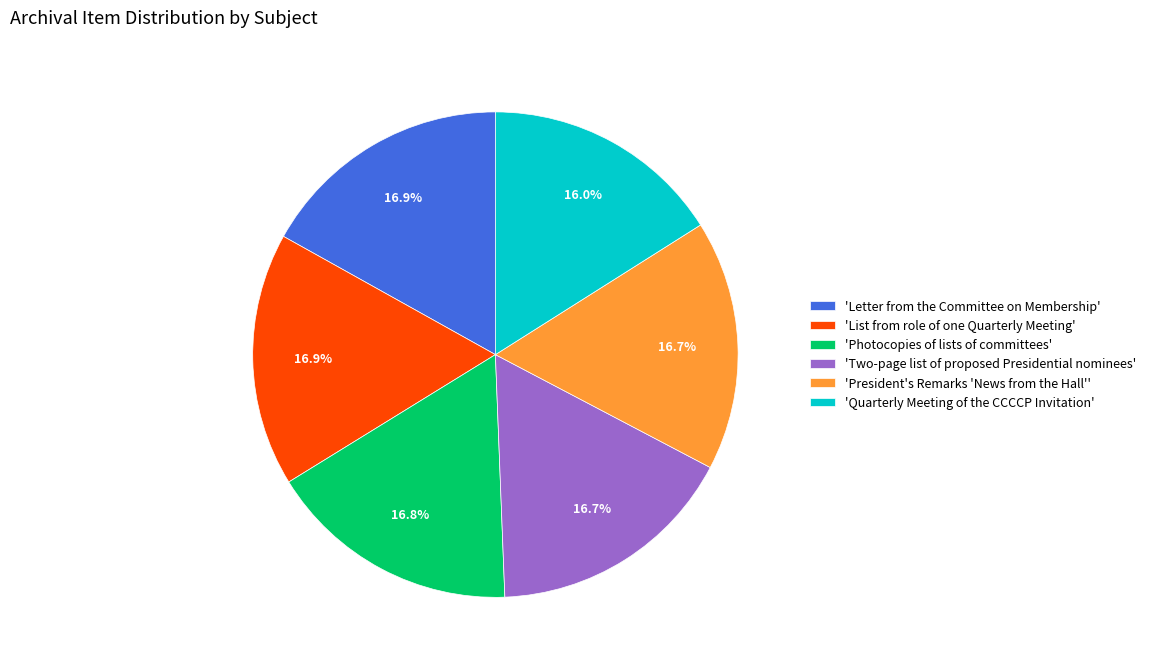

What is the smallest slice in the pie chart?

'Quarterly Meeting of the CCCCP Invitation'